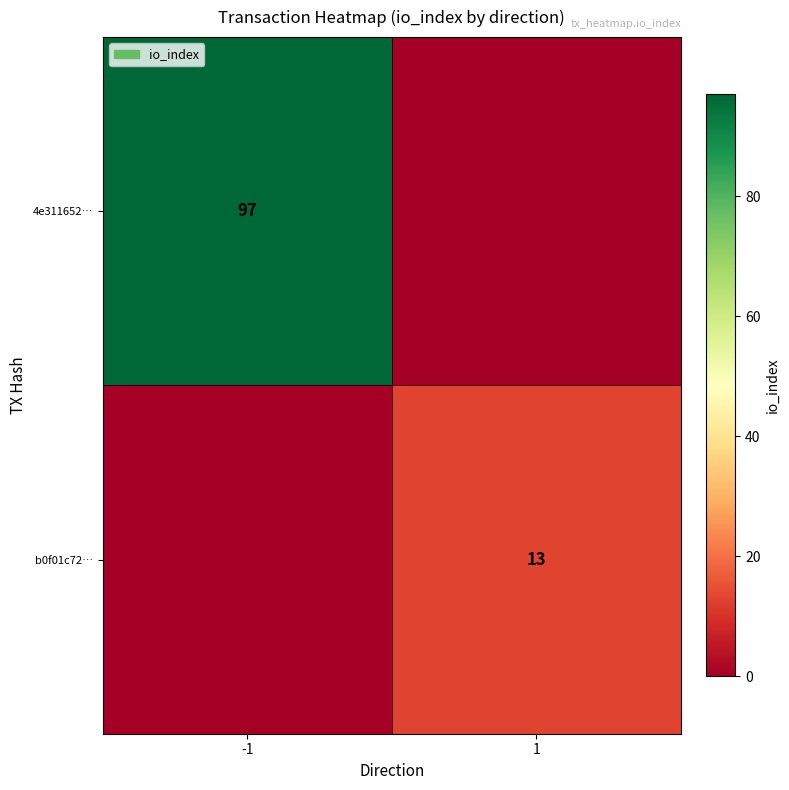

The 4e311652… series shows 139 at -1. True or false?

False